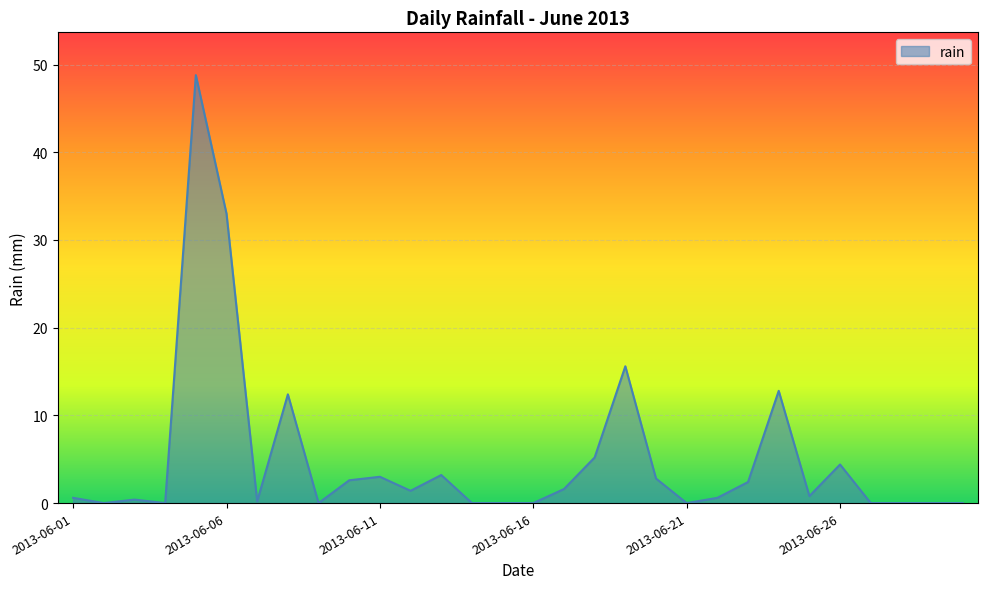

What is the greatest value displayed?

48.8